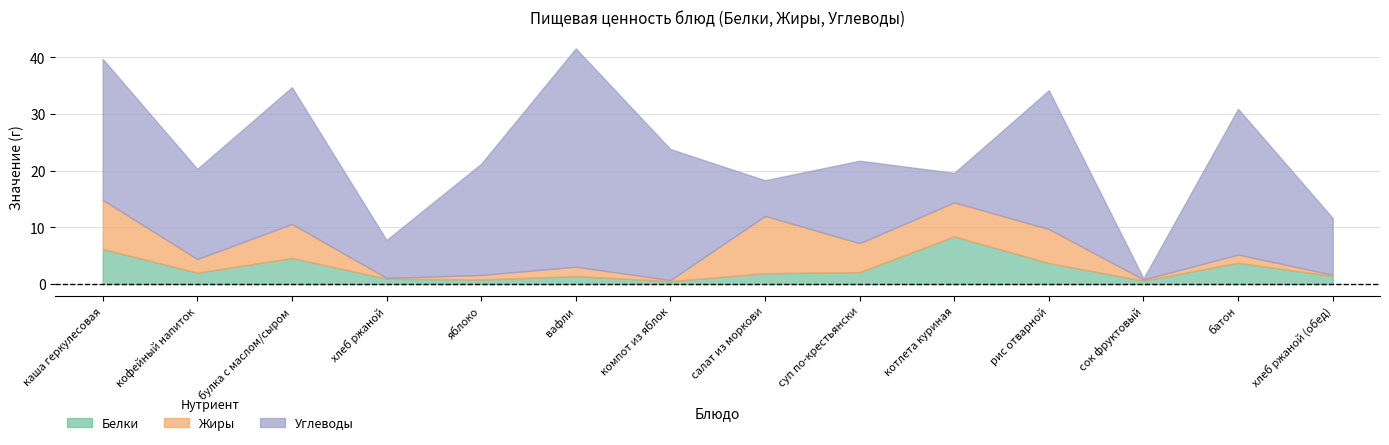

How many values in the Белки series are below 2?

7